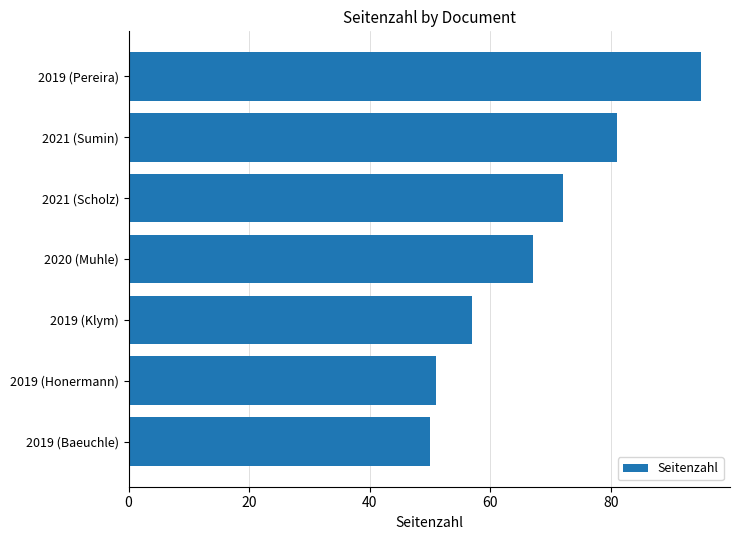

At which category does the chart reach its peak across all series?

2019 (Pereira)